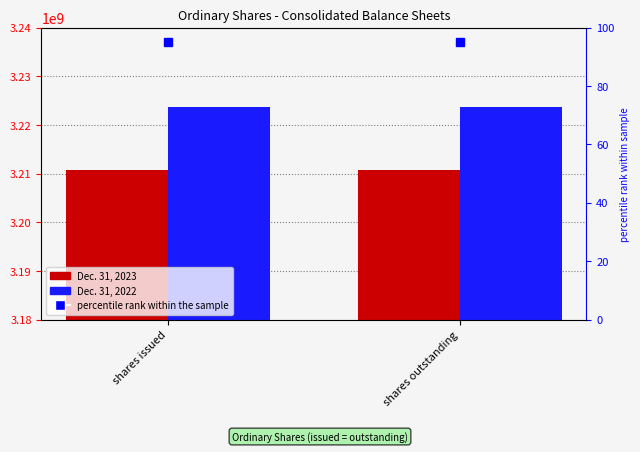

The Dec. 31, 2022 series shows 4339645239 at shares issued. True or false?

False